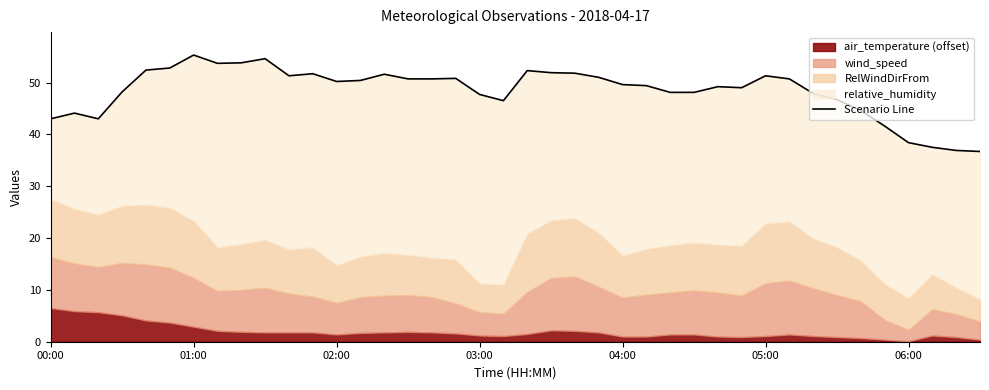

What is the change in value from 02:00 to 35?

-1.4